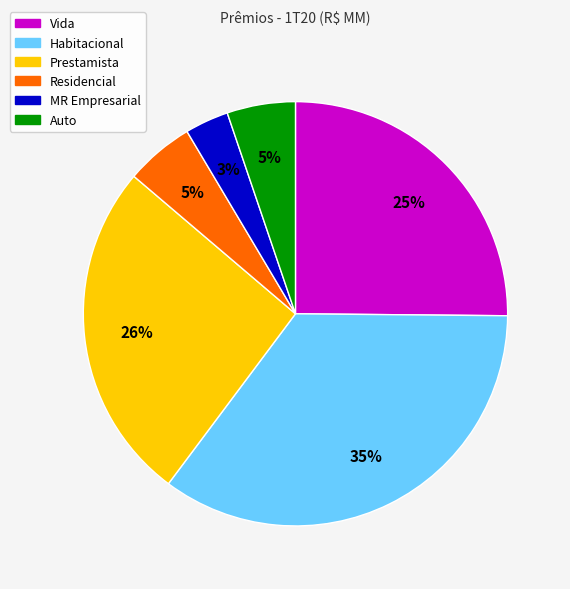

Is Auto the majority of the pie?

No